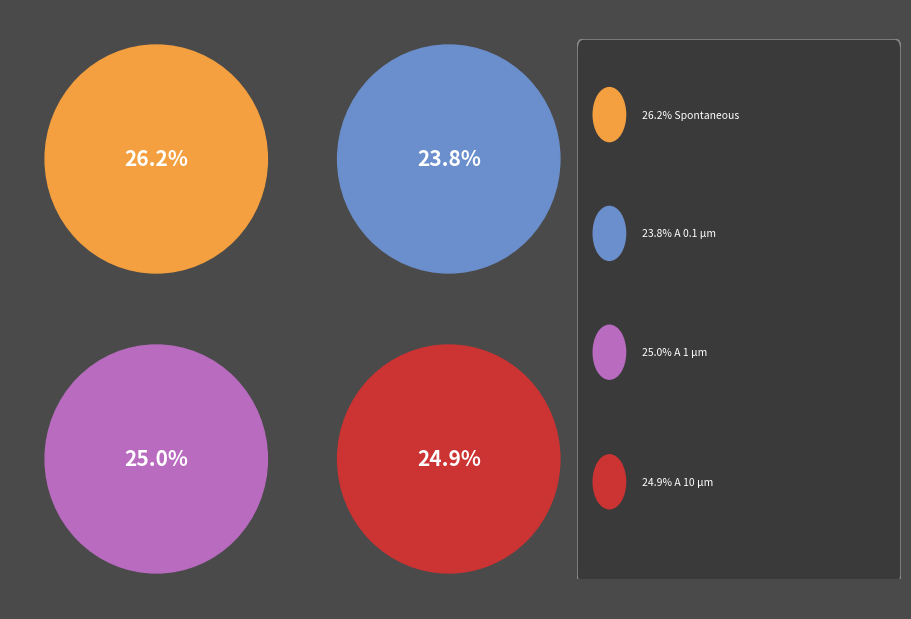

Combined, what portion of the pie is A 0.1 µm and Spontaneous?

50.0%